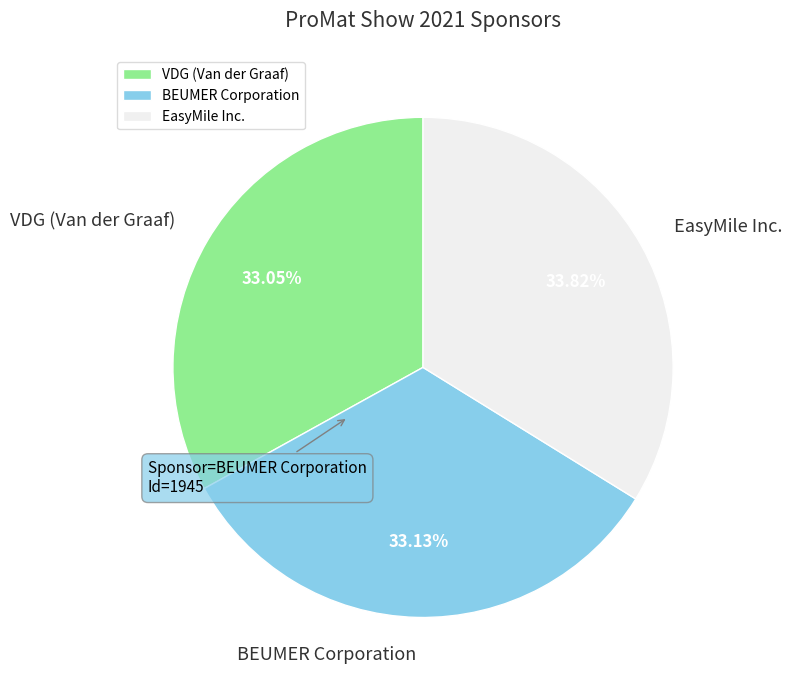

Is it true that EasyMile Inc. is 34% of the pie?

True